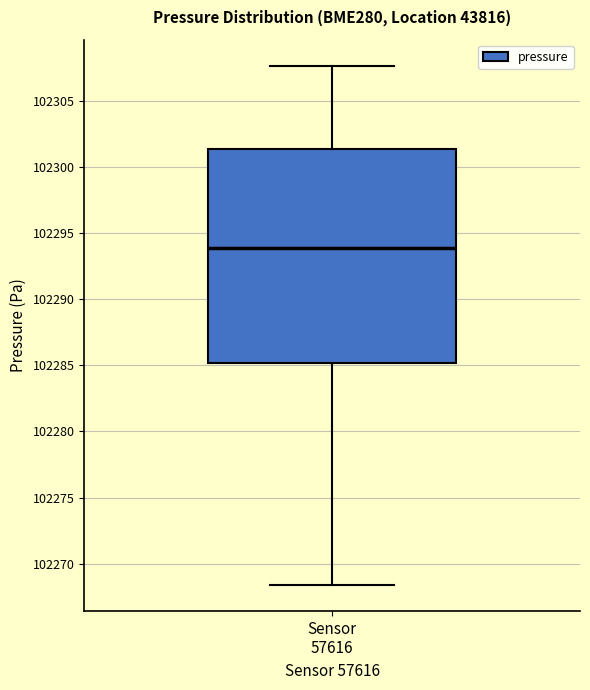

Transcribe this box plot: give where the median line is, the range the box spans, and where the two whiskers end, as read against the y-axis. The values are not printed on the chart, so give them approximately, as read against the axis.

median 102294.0, box 102285.0 to 102301.5, whiskers 102268.5 to 102307.5